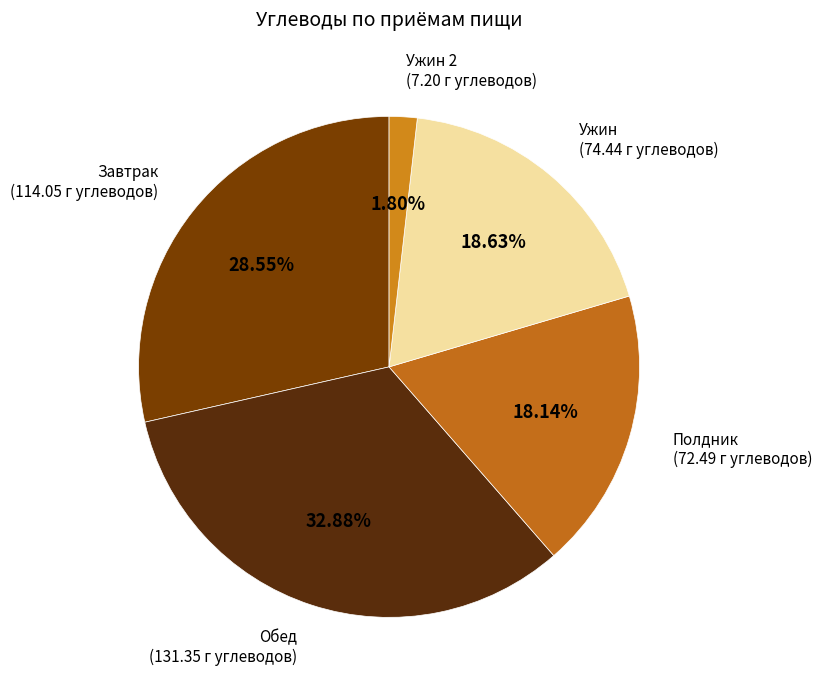

Which slice is the largest?

Обед